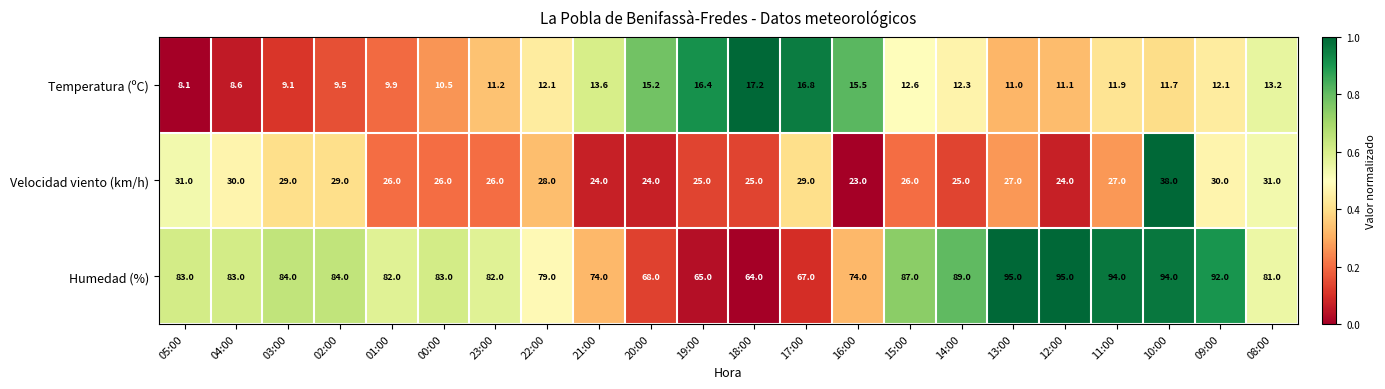

The value of Temperatura (ºC) at 14:00 is 6.2. True or false?

False